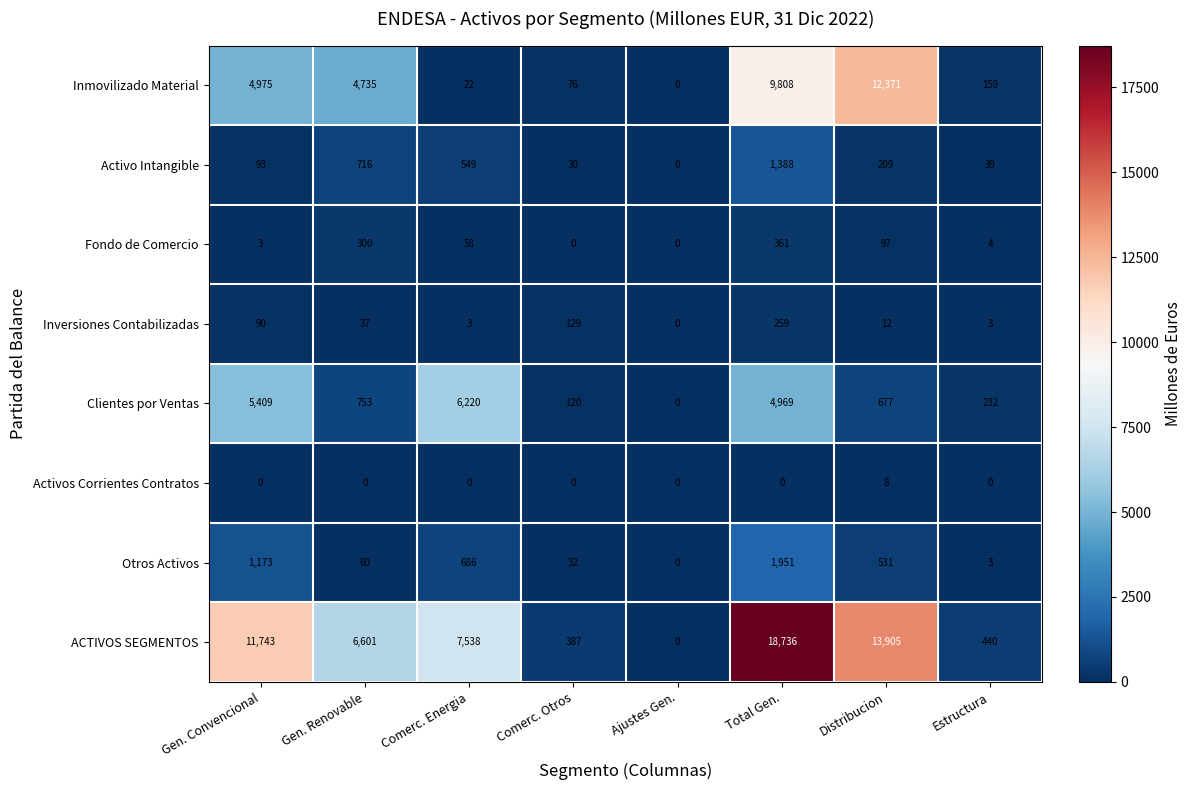

List the series in order of their peak value, lowest first.

Activos Corrientes Contratos, Inversiones Contabilizadas, Fondo de Comercio, Activo Intangible, Otros Activos, Clientes por Ventas, Inmovilizado Material, ACTIVOS SEGMENTOS